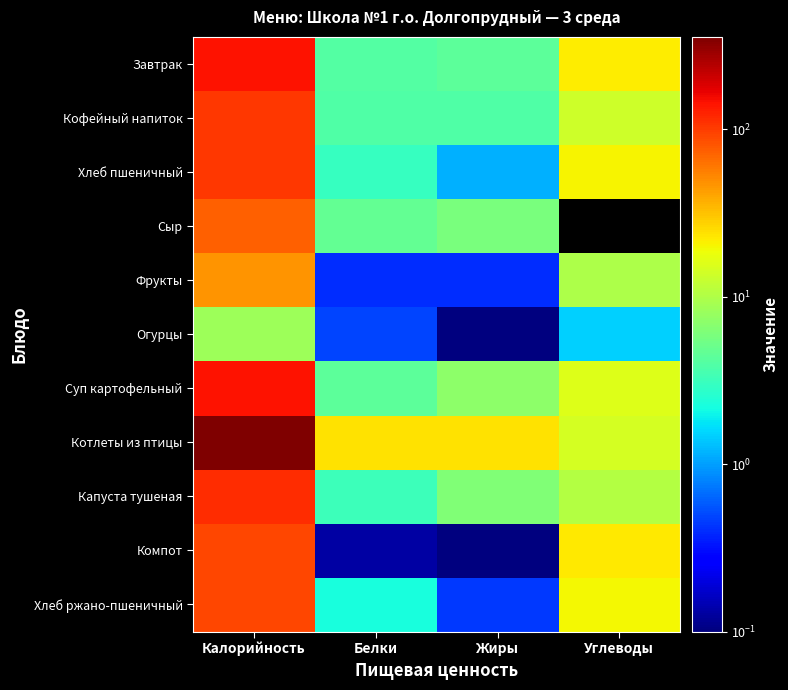

Reading left to right, extract all data points from this chart.

Завтрак: Калорийность=142.7	Белки=4.0	Жиры=4.3	Углеводы=21.9
Кофейный напиток: Калорийность=104.5	Белки=3.9	Жиры=3.8	Углеводы=13.7
Хлеб пшеничный: Калорийность=104.8	Белки=3.0	Жиры=1.2	Углеводы=20.6
Сыр: Калорийность=72.8	Белки=4.6	Жиры=5.9	Углеводы=0.0
Фрукты: Калорийность=47.0	Белки=0.4	Жиры=0.4	Углеводы=9.8
Огурцы: Калорийность=8.4	Белки=0.5	Жиры=0.1	Углеводы=1.5
Суп картофельный: Калорийность=144.4	Белки=4.4	Жиры=7.1	Углеводы=15.7
Котлеты из птицы: Калорийность=355.7	Белки=23.7	Жиры=24.1	Углеводы=14.4
Капуста тушеная: Калорийность=112.9	Белки=3.2	Жиры=6.2	Углеводы=10.5
Компот: Калорийность=92.5	Белки=0.1	Жиры=0.0	Углеводы=22.4
Хлеб ржано-пшеничный: Калорийность=92.8	Белки=2.2	Жиры=0.4	Углеводы=19.8